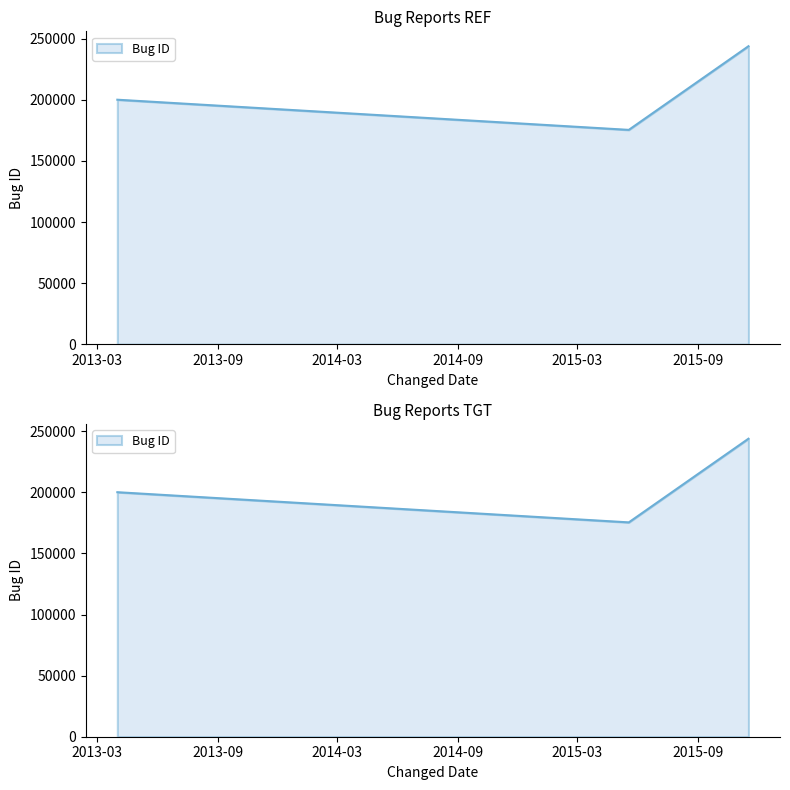

Reading left to right, list all the values displayed in this chart.

200132	175436	243906